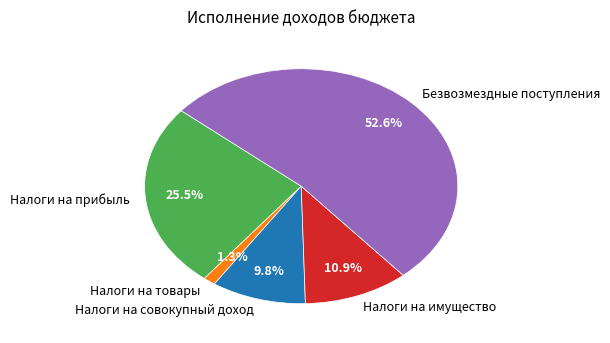

To the nearest percent, what is the difference between the largest and smallest slice percentages?

51%